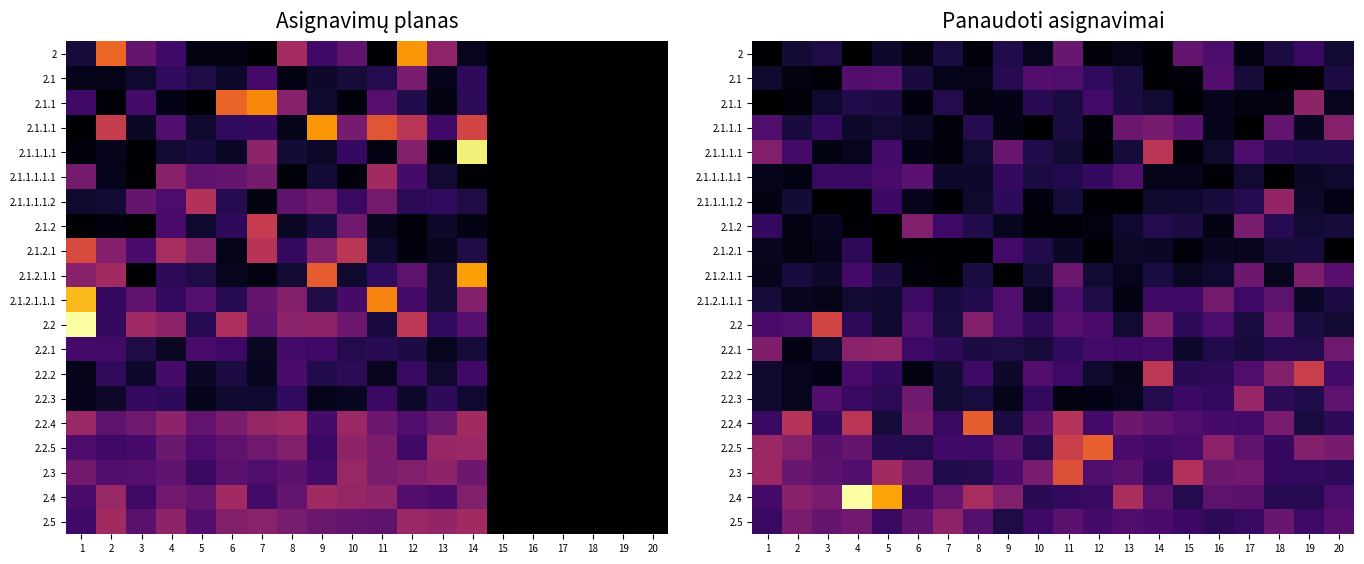

What is the total value across all series at 7?

55.3